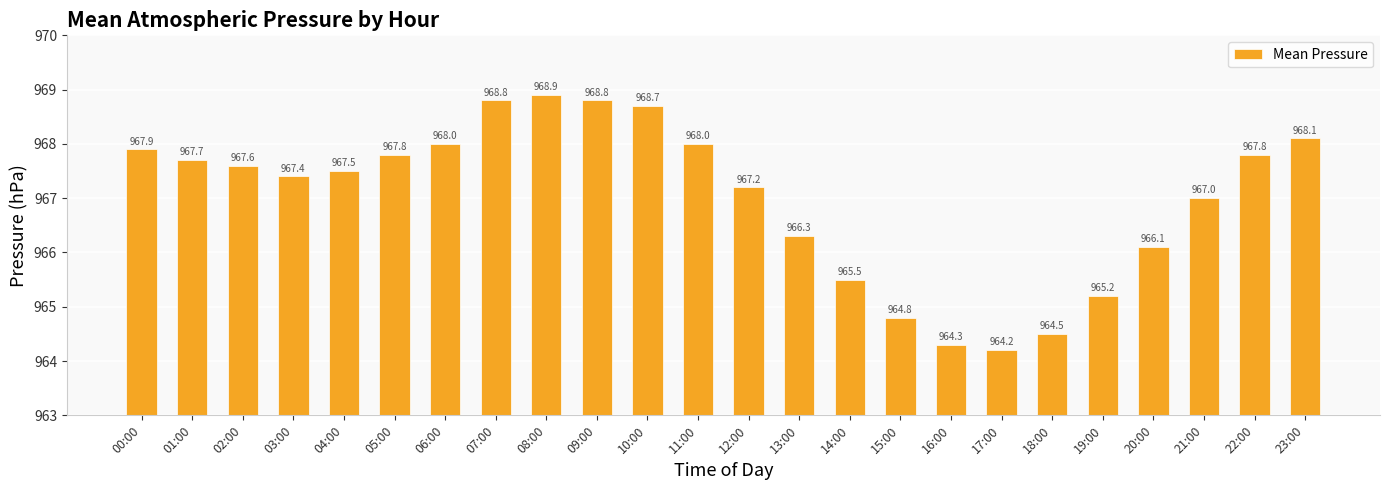

Count the number of data series in this chart.

1